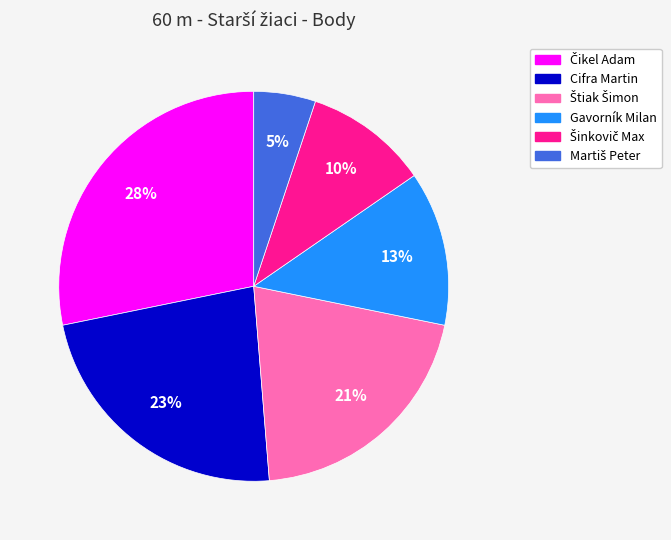

Is there a majority slice in this chart?

No